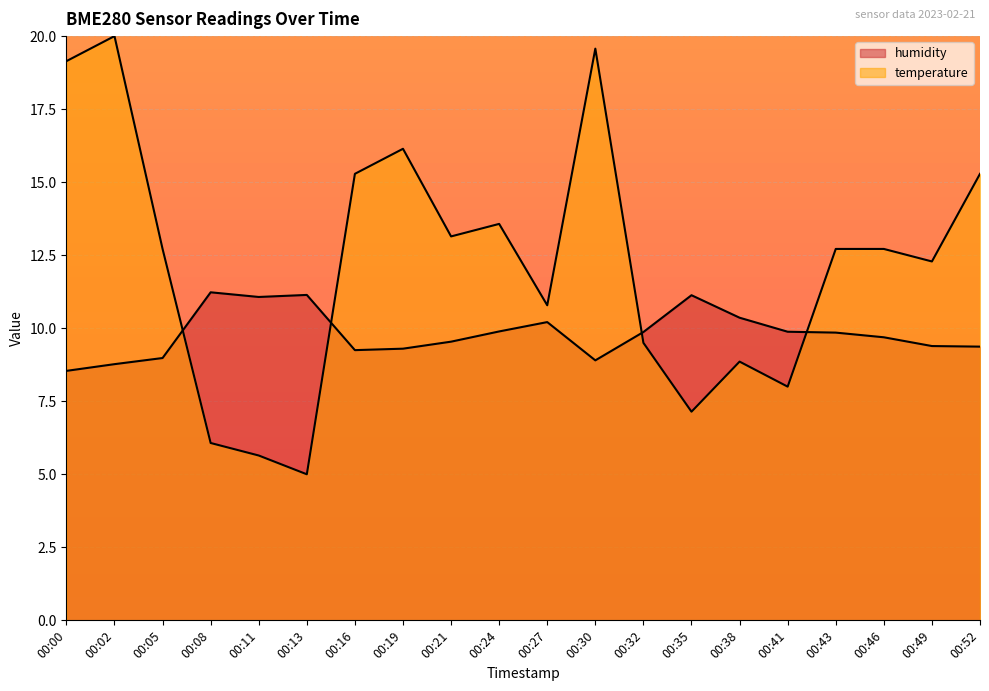

Rank the series by their maximum value, from highest to lowest.

temperature, humidity